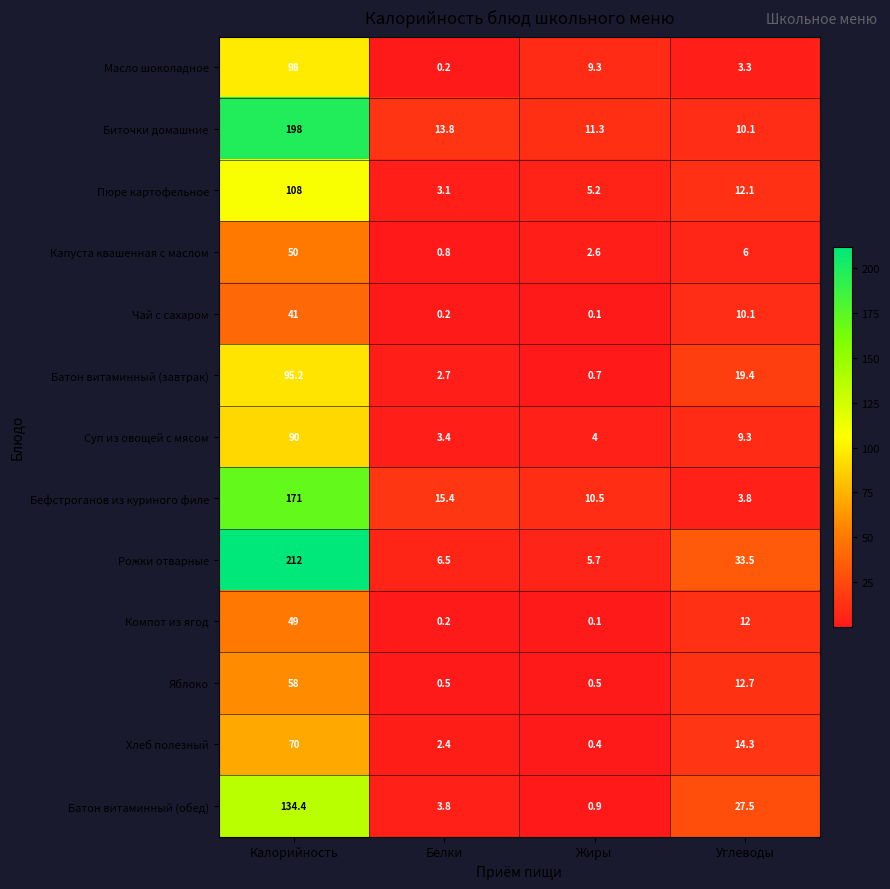

Which label corresponds to the largest value in the chart?

Калорийность